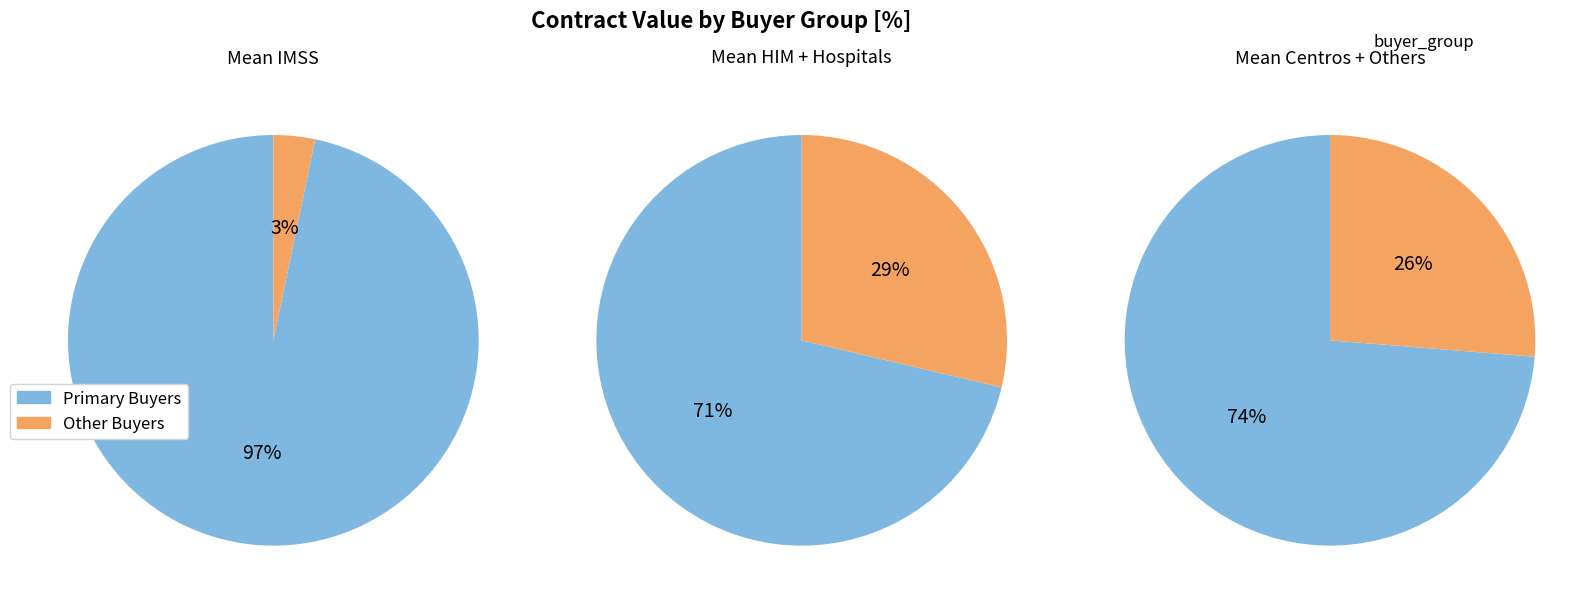

Do HIM and SECRETARIA DE SALUD together represent more than half of the pie?

No